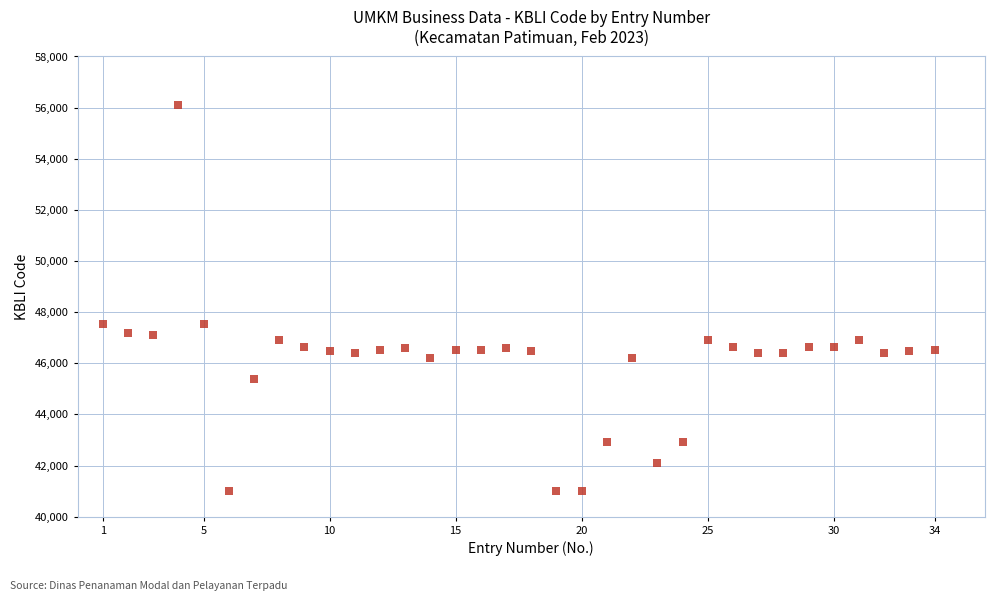

What is the range of X values (max minus min)?

33